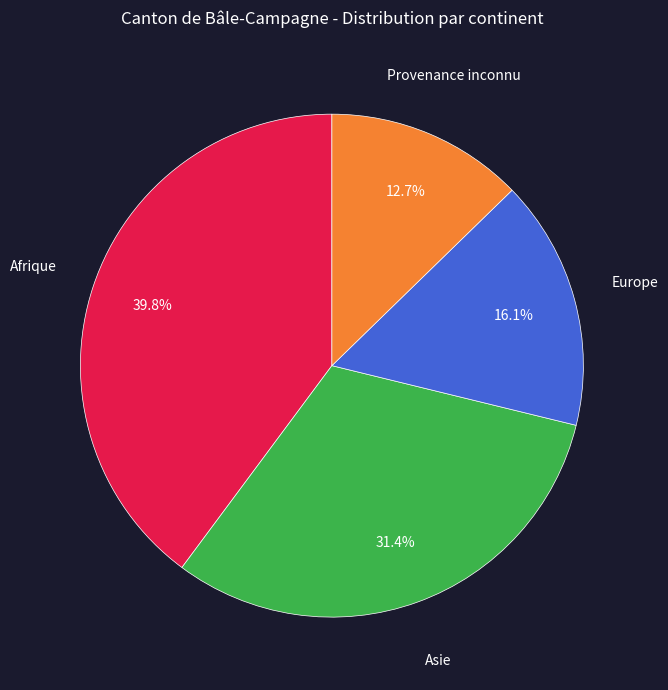

The Asie slice represents 25% of the pie. True or false?

False